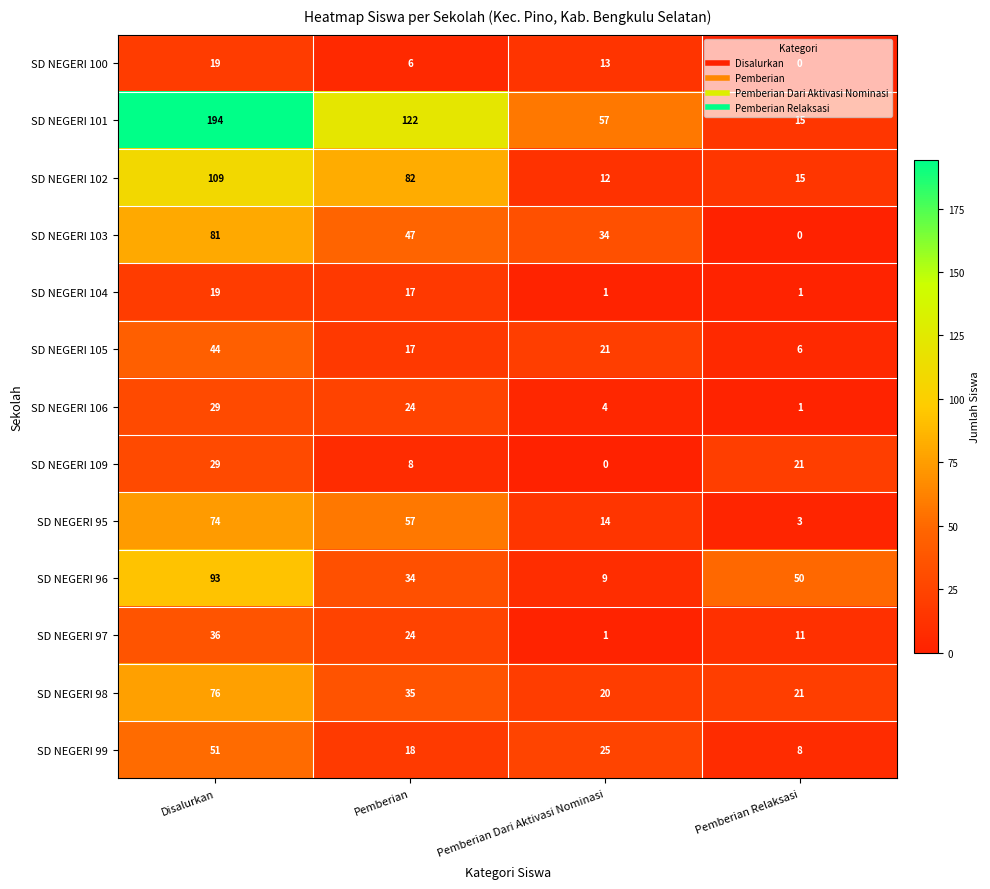

How many data points does each series have?

4